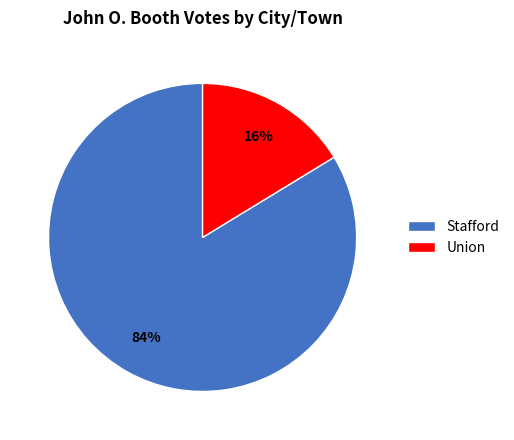

Is Stafford the majority of the pie?

Yes